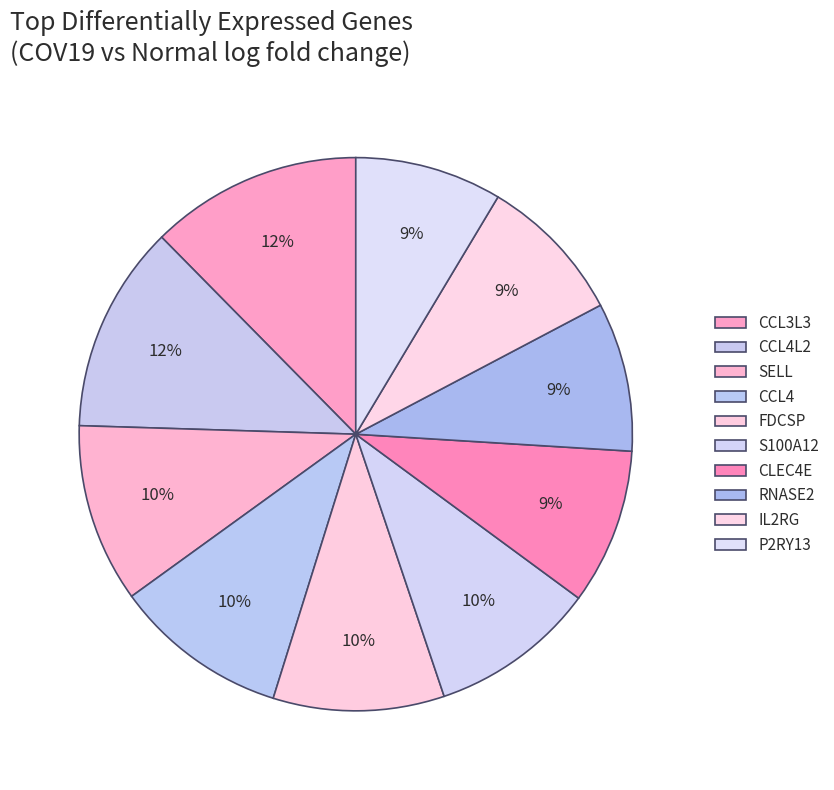

To the nearest percent, what percentage of the pie is P2RY13?

9%